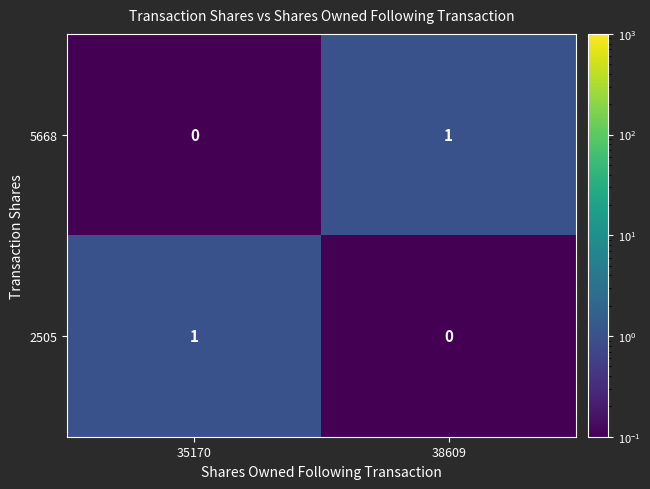

Rank the series at 35170 from lowest to highest value.

5668, 2505